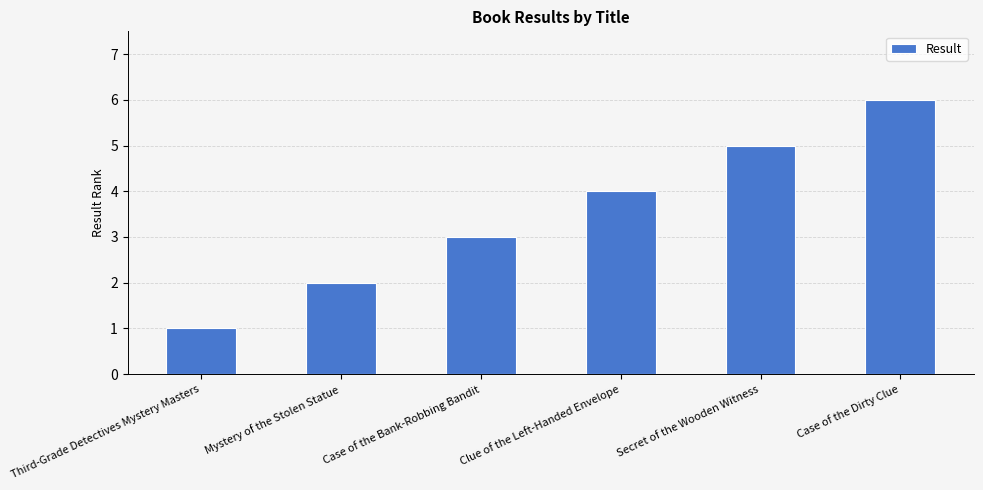

What is the minimum value shown in the chart?

1